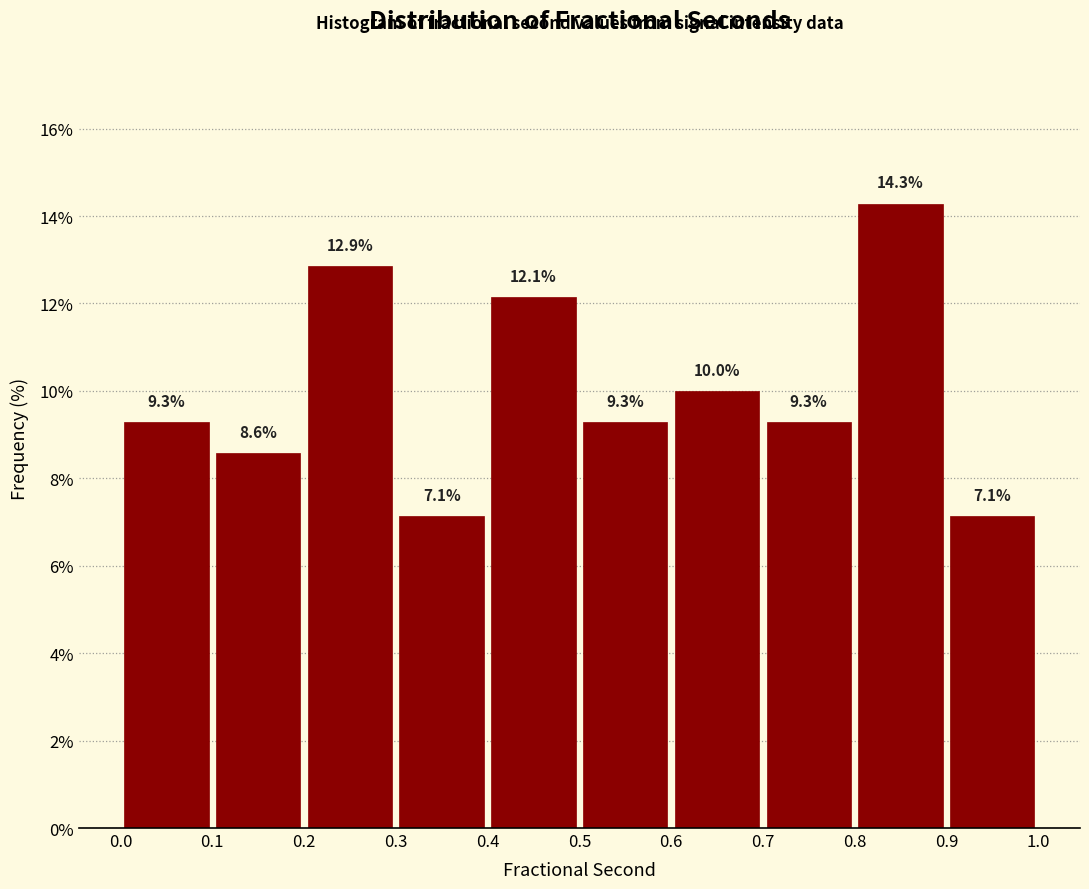

How tall is the bar that spans 0.5 to 0.6 on the x-axis?

9.3